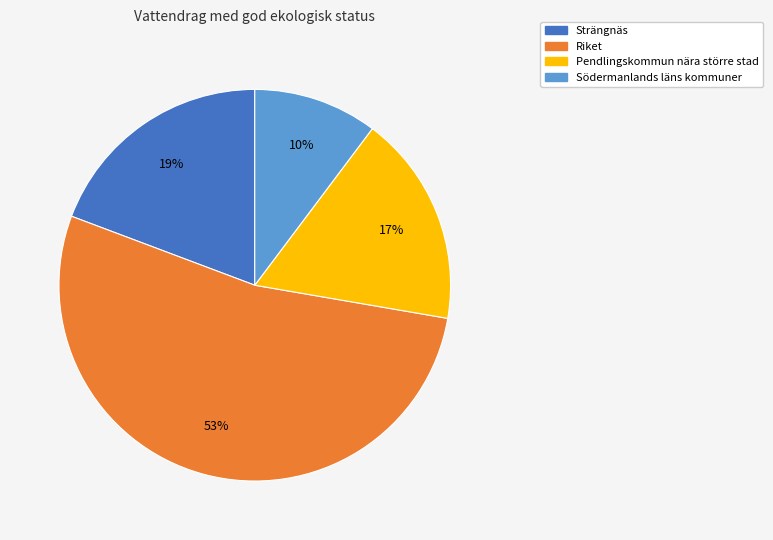

Is it true that Riket is 53% of the pie?

True